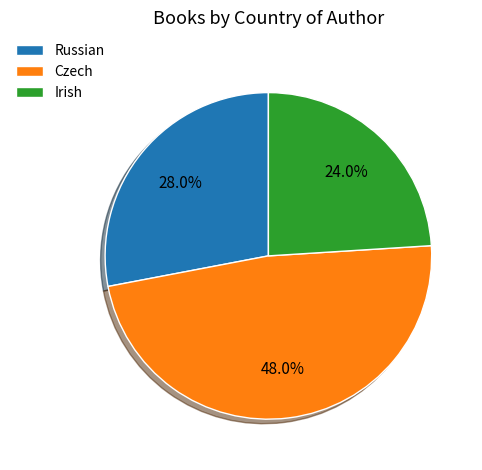

To the nearest percent, what is the difference between the largest and smallest slice percentages?

24%